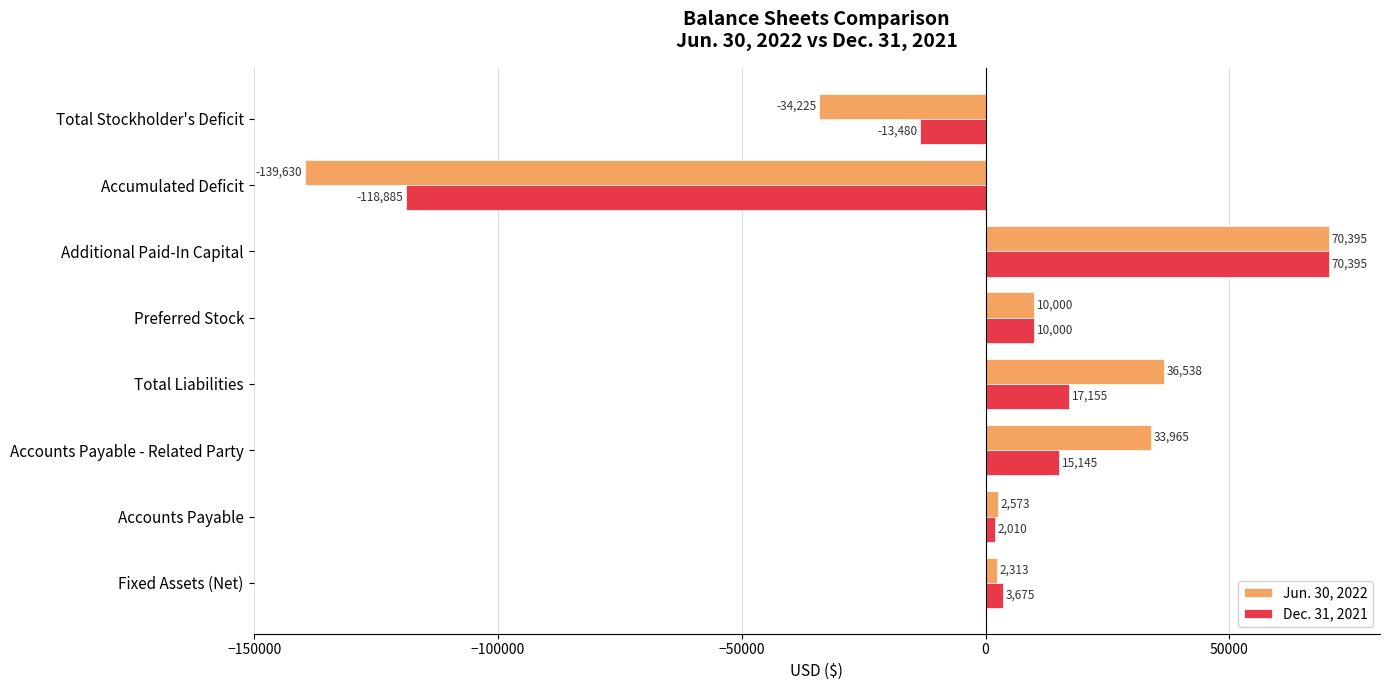

What are all the series names shown in the legend?

Jun. 30, 2022, Dec. 31, 2021